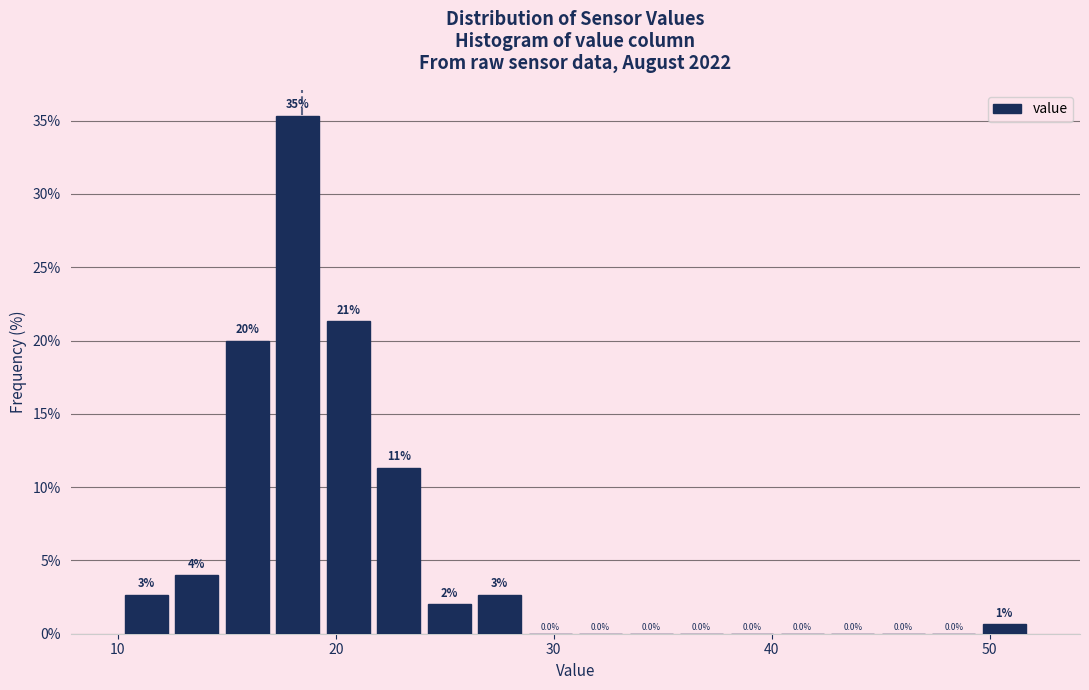

Read against the x-axis, roughly where is the centre of the tallest bar?

18